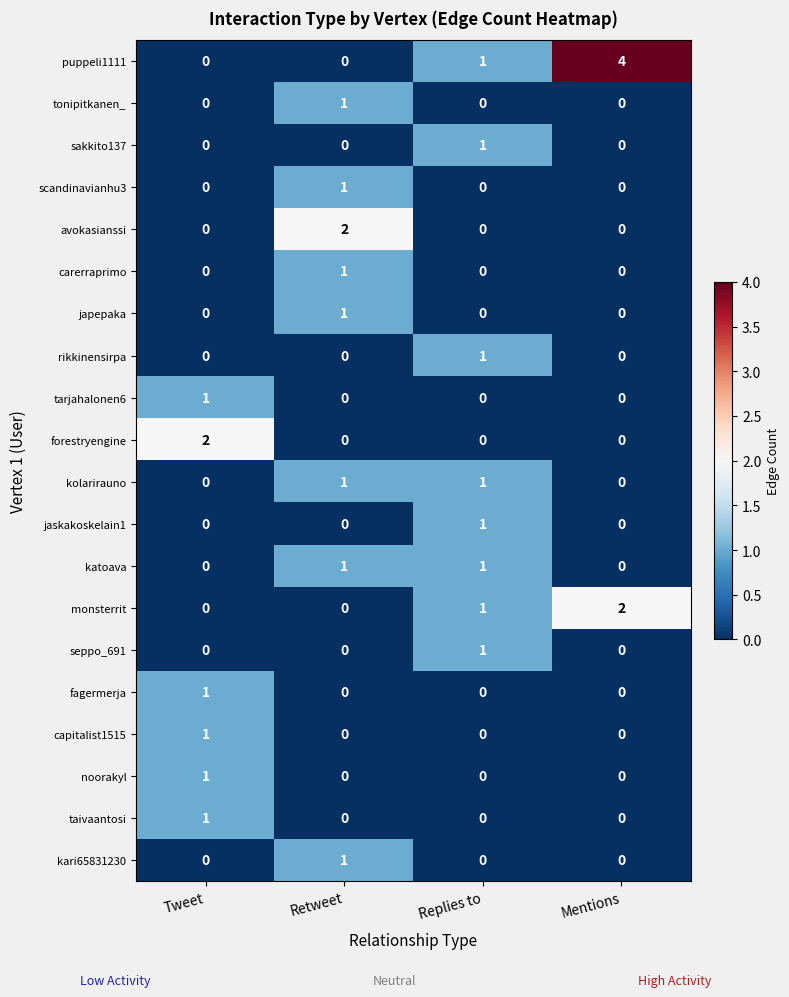

Count the scandinavianhu3 values in the range 0 to 1.

4